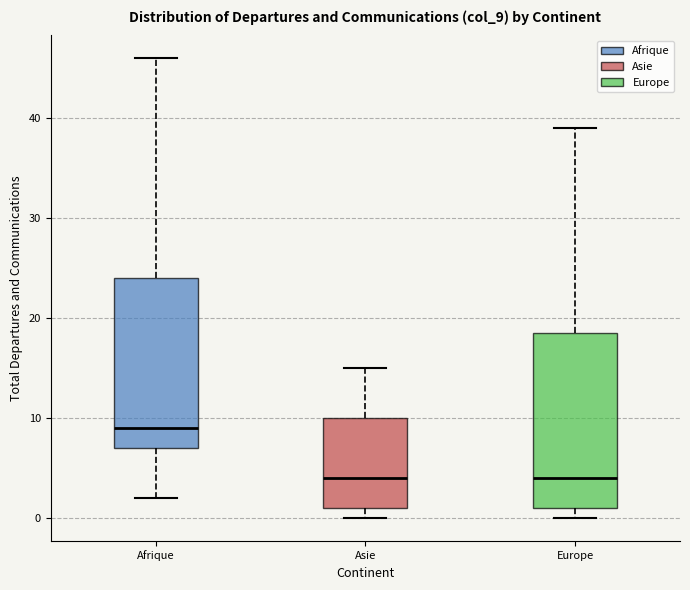

Reading left to right, transcribe this box plot: for each box, give where its median line is, the range the box spans, and where its two whiskers end, as read against the y-axis. The values are not printed on the chart, so give them approximately, as read against the axis.

Afrique: median 9, box 7 to 24, whiskers 2 to 46
Asie: median 4, box 1 to 10, whiskers 0 to 15
Europe: median 4, box 1 to 19, whiskers 0 to 39